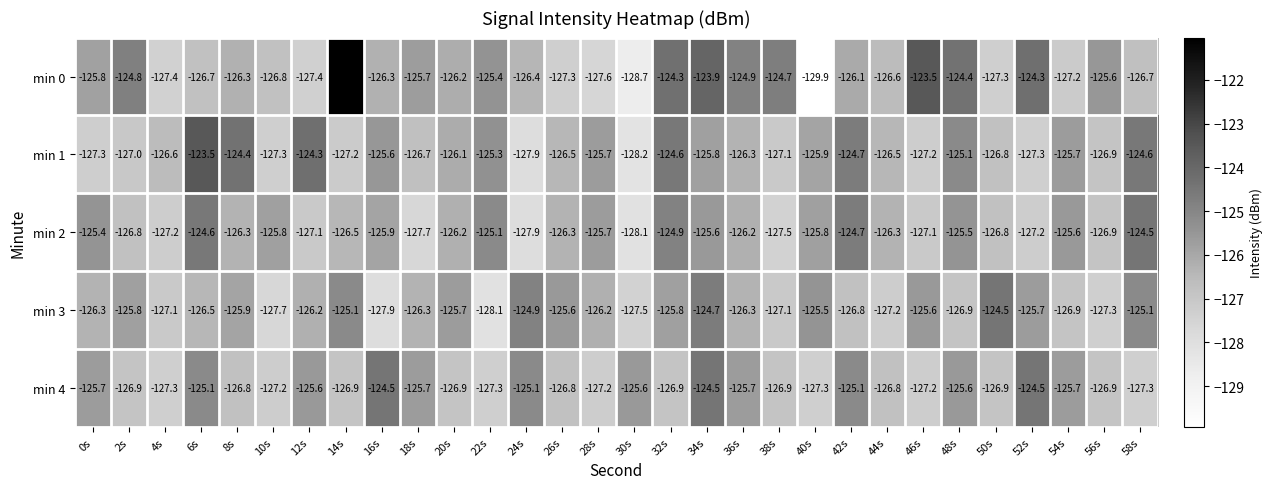

What is the difference between the maximum and minimum values in the min 2 series?

3.6